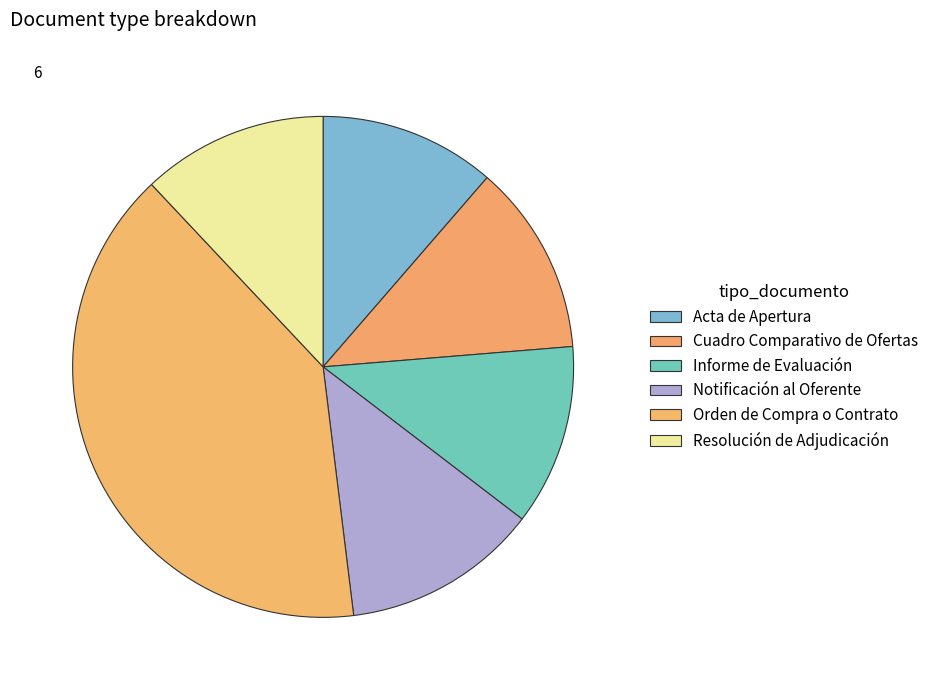

What portion of the pie excludes Notificación al Oferente?

87.3%